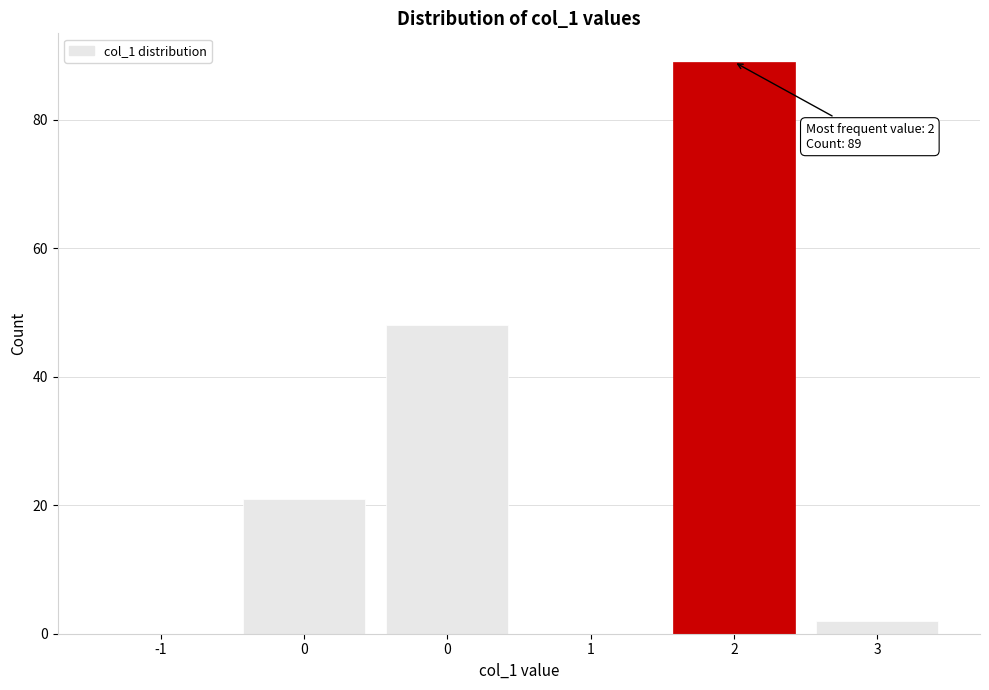

Count the number of categories in the chart.

6